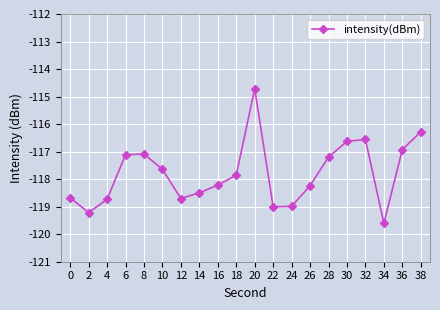

How many interior local valleys (lower than both neighbors) does the data have?

4